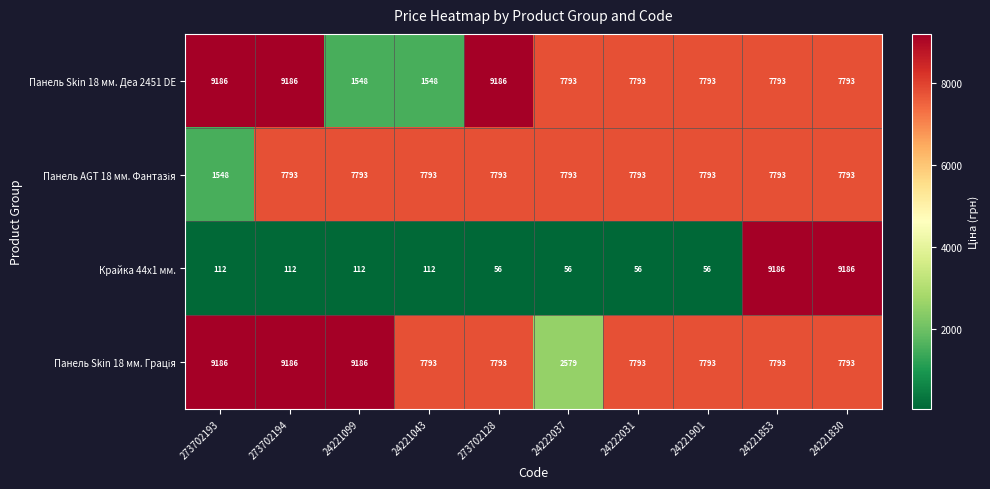

What is the greatest value displayed?

9186